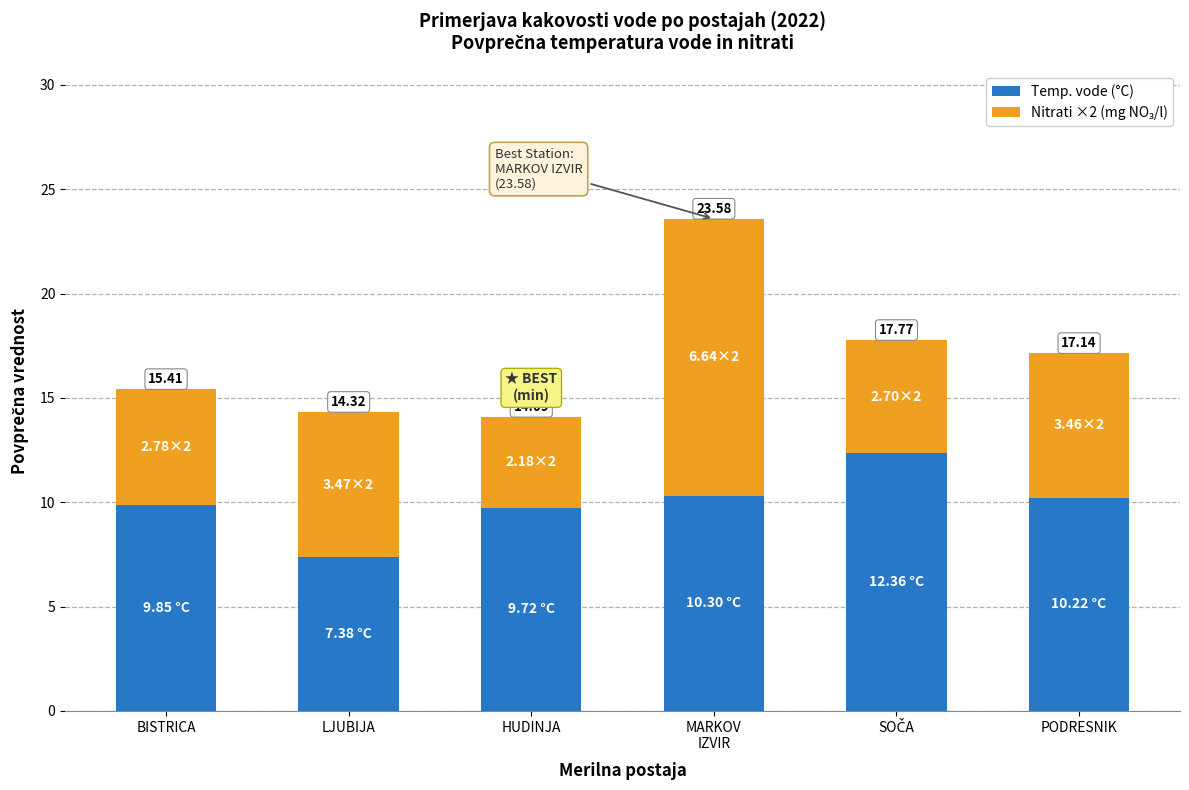

What is the value of the Temp. vode (°C) bar at the 5th from the left?

12.4